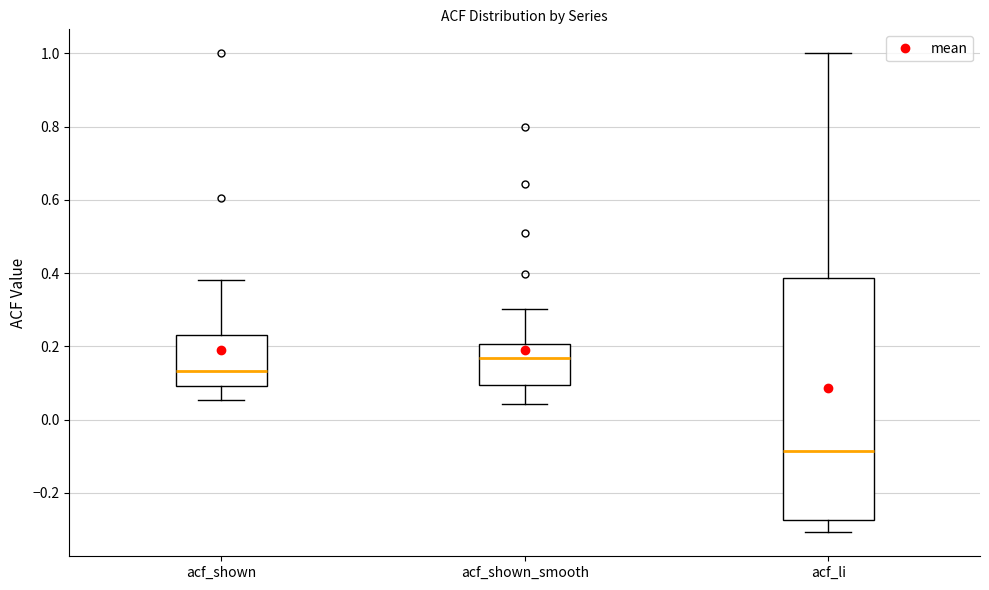

Reading left to right, transcribe this box plot: for each box, give where its median line is, the range the box spans, and where its two whiskers end, as read against the y-axis. The values are not printed on the chart, so give them approximately, as read against the axis.

acf_shown: median 0.14, box 0.10 to 0.24, whiskers 0.06 to 0.38
acf_shown_smooth: median 0.16, box 0.10 to 0.20, whiskers 0.04 to 0.30
acf_li: median -0.08, box -0.28 to 0.38, whiskers -0.30 to 1.00